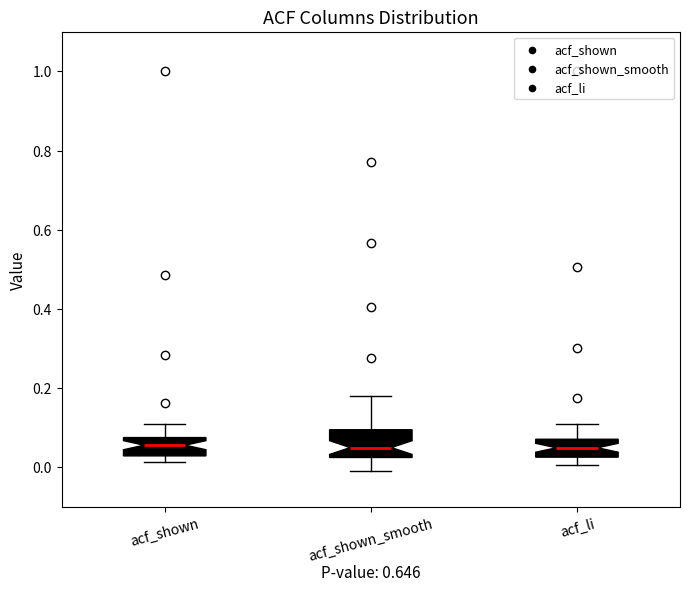

Where does the lower whisker of the box for acf_shown_smooth end on the y-axis? The values are not printed on the chart, so give them approximately, as read against the axis.

0.00